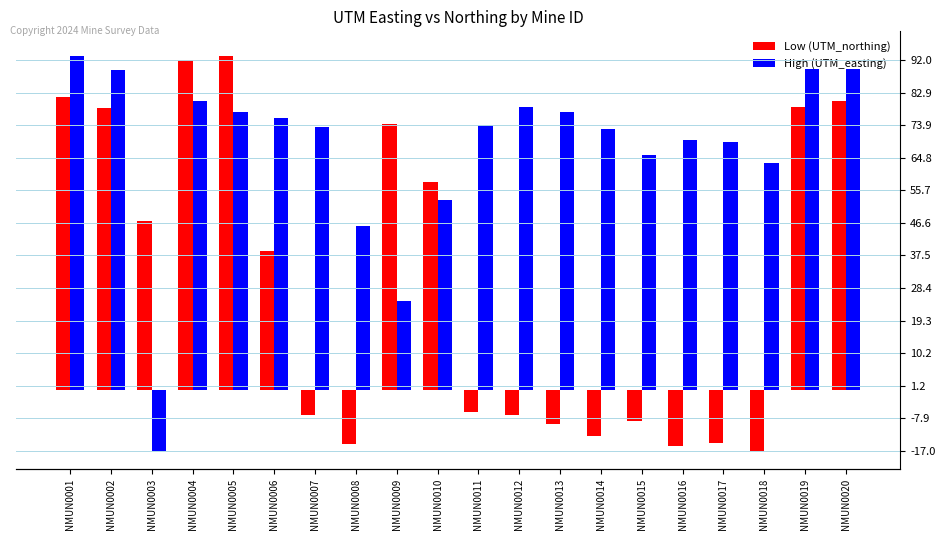

What is the total value across all series at NMUN0012?

72.0